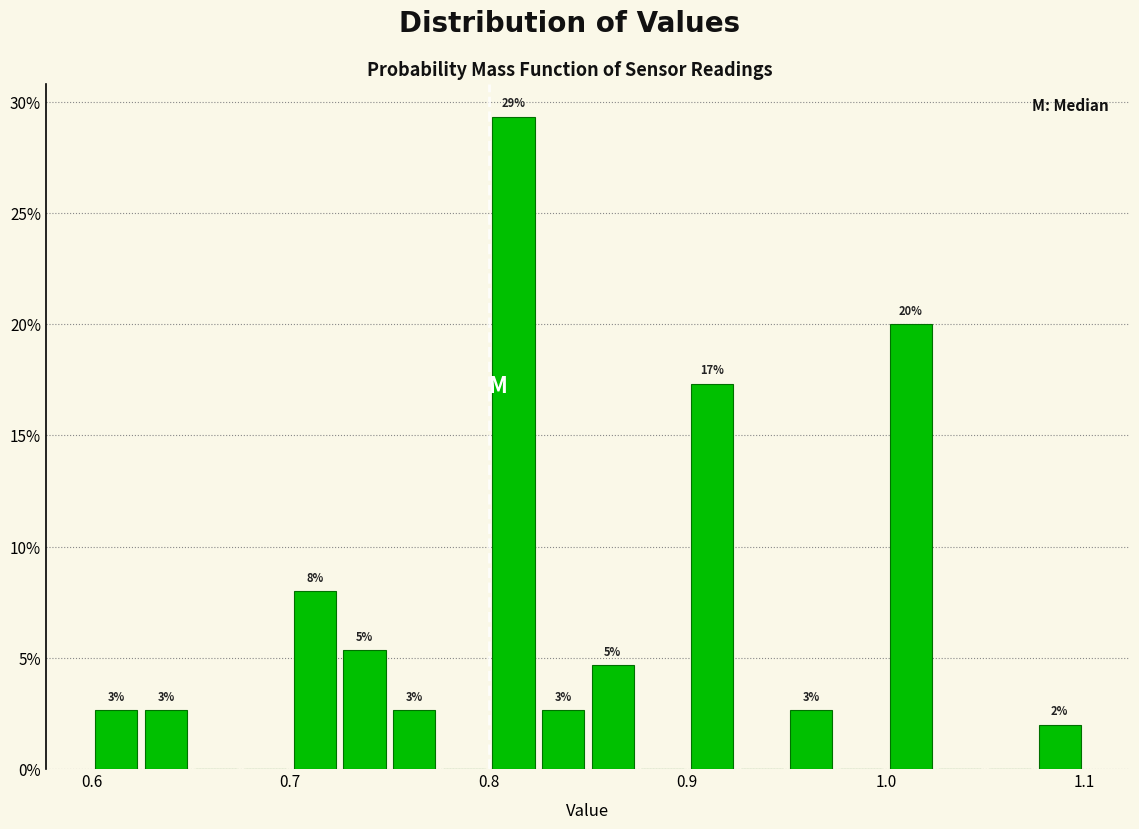

Around what value on the x-axis is the tallest bar? Give the approximate position of its centre, as read against the axis.

0.81